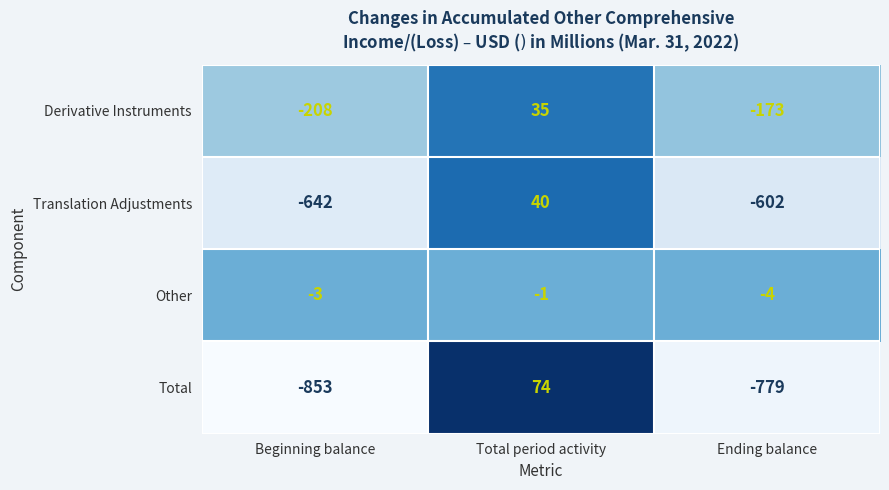

What is the greatest value displayed?

74